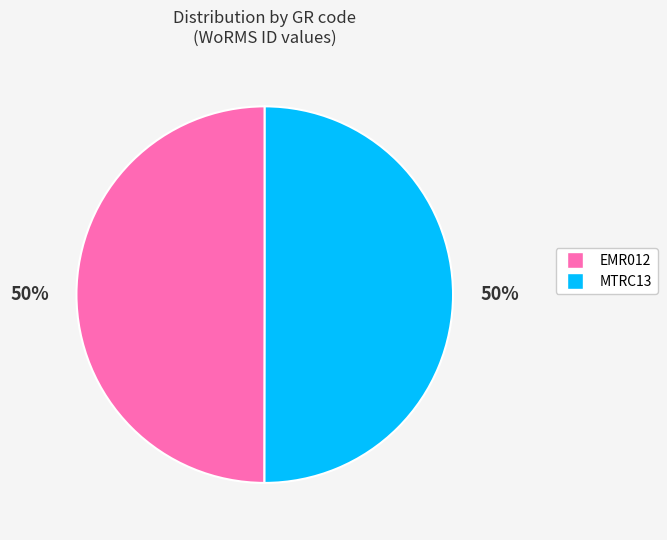

What is the ratio of the value at EMR012 to the value at MTRC13?

1.0